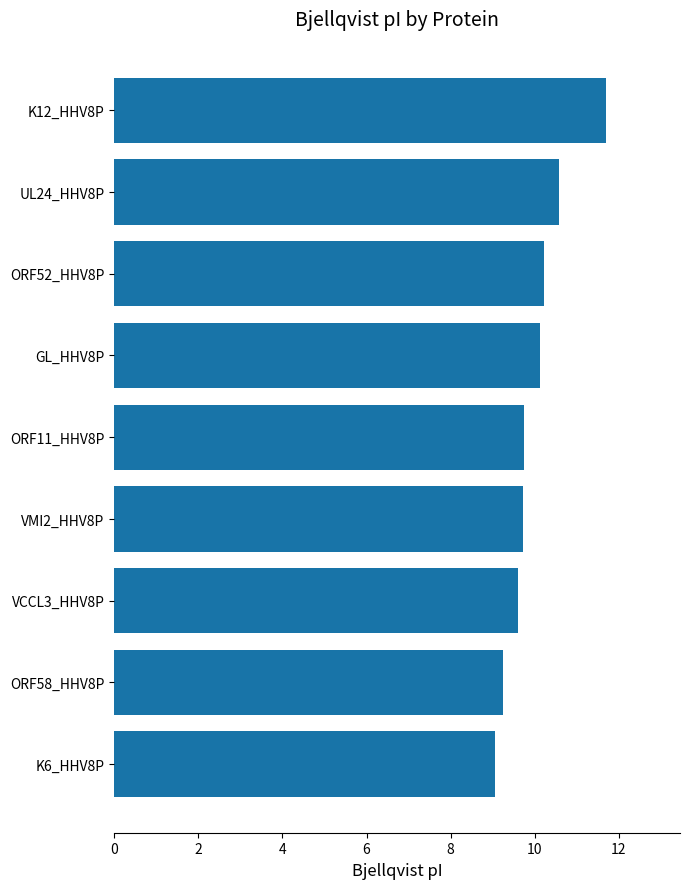

What is the difference between the values at ORF11_HHV8P and K6_HHV8P?

0.7